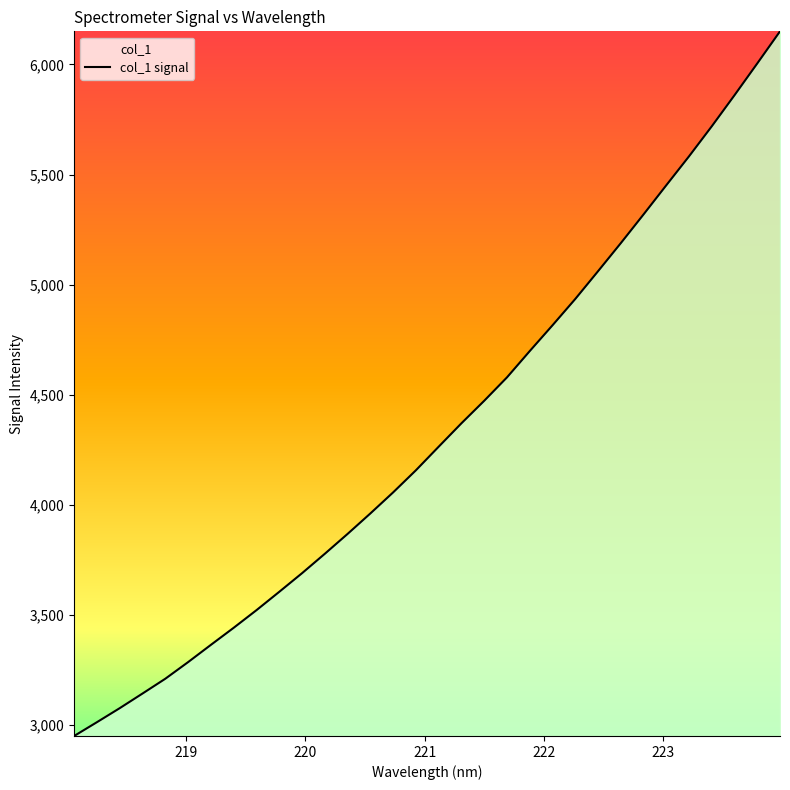

Reading left to right, what are all the values shown in this chart?

2950.7	3013.4	3077.1	3143.5	3210.7	3286.2	3364.5	3442.1	3522.0	3605.4	3689.9	3778.1	3868.4	3961.3	4056.9	4157.3	4264.4	4370.7	4472.9	4579.1	4698.6	4815.6	4935.1	5061.1	5188.5	5318.9	5451.4	5582.9	5719.2	5860.4	6004.7	6150.4